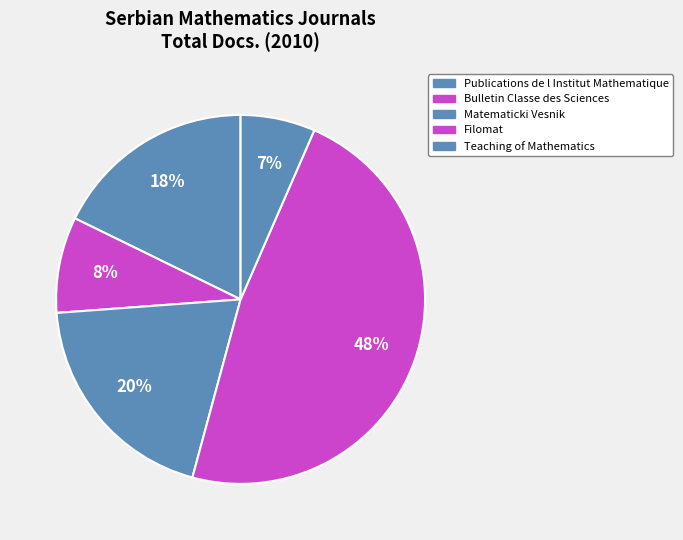

Count the number of slices in the pie.

5